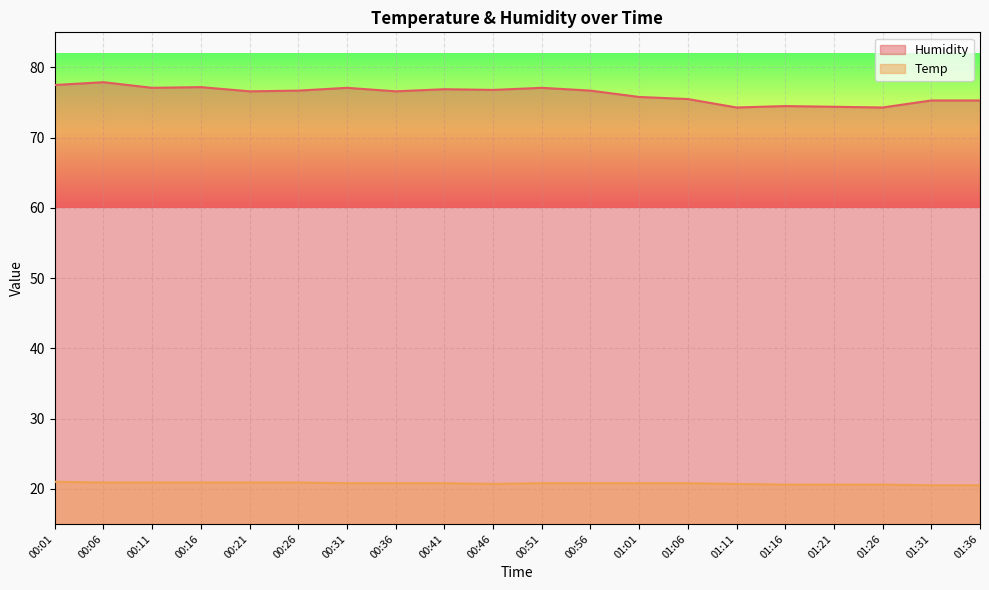

True or false: Temp and Humidity intersect in this chart.

False